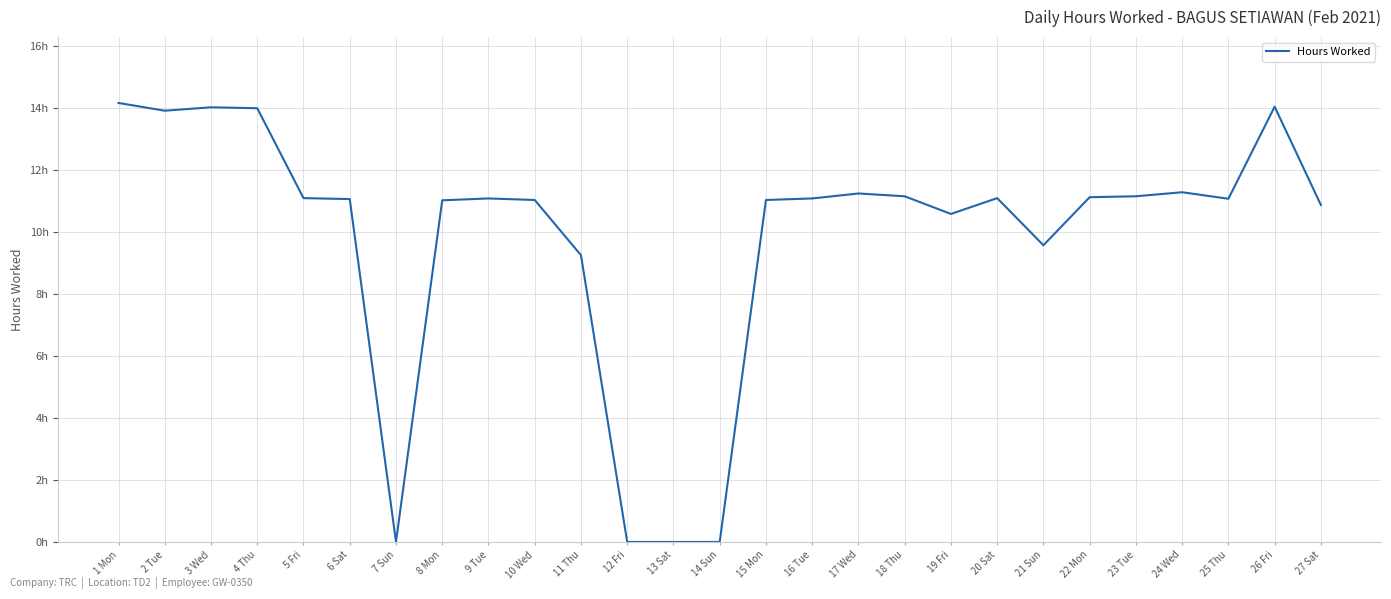

Does the chart display data point markers on the line(s)?

No